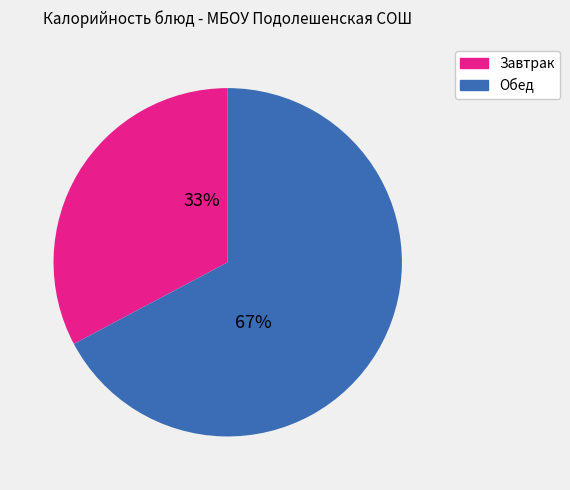

The Завтрак slice represents 45% of the pie. True or false?

False